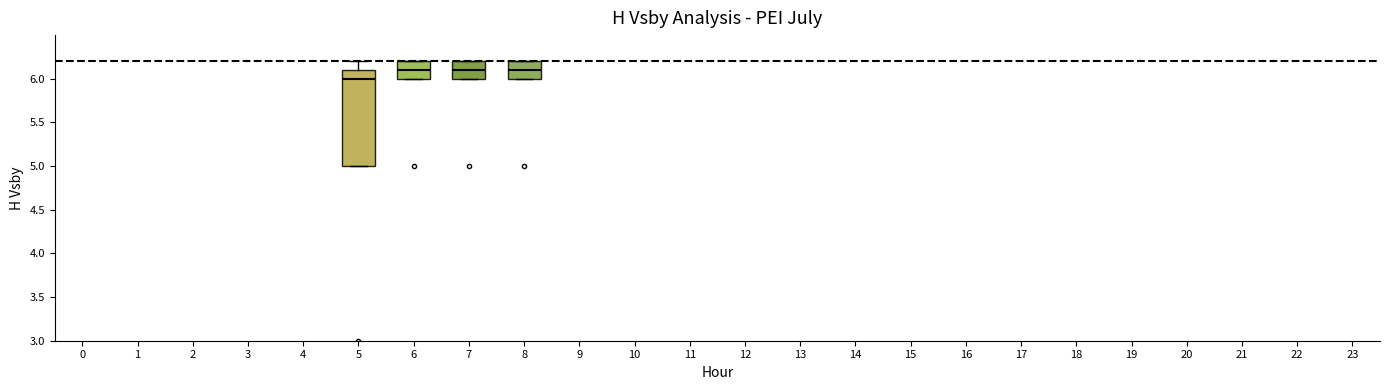

Reading left to right, read every box against the y-axis: the position of its median line, the range the box covers, and the ends of its whiskers. The values are not printed on the chart, so give them approximately, as read against the axis.

5: median 6.0, box 5.0 to 6.1, whiskers 5.0 to 6.2
6: median 6.1, box 6.0 to 6.2, whiskers 6.0 to 6.2
7: median 6.1, box 6.0 to 6.2, whiskers 6.0 to 6.2
8: median 6.1, box 6.0 to 6.2, whiskers 6.0 to 6.2